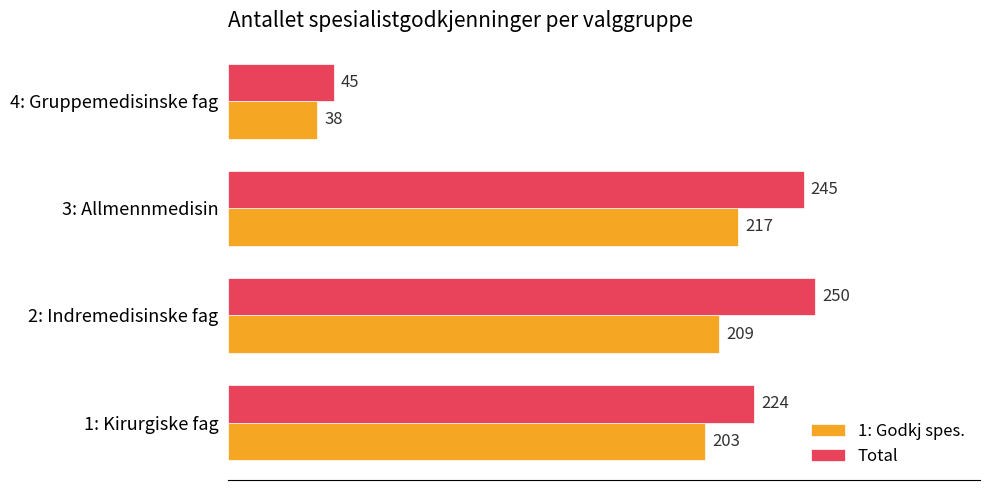

Rank the series by their average value, from highest to lowest.

Total, 1: Godkj spes.